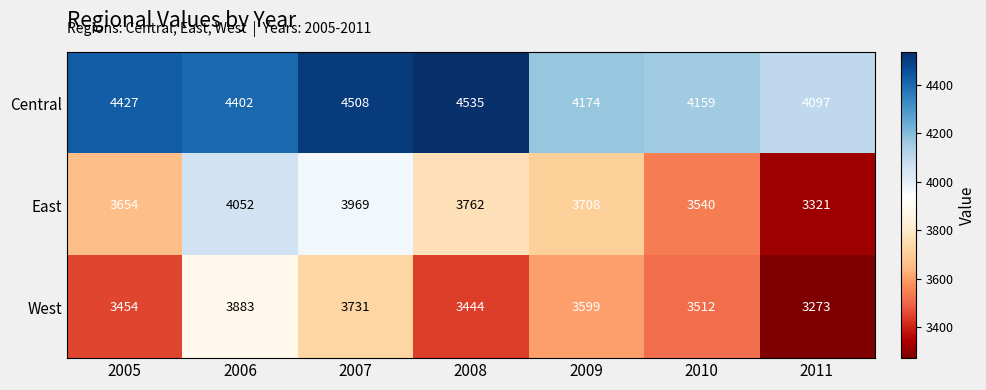

The value of Central at 2006 is 4402. True or false?

True